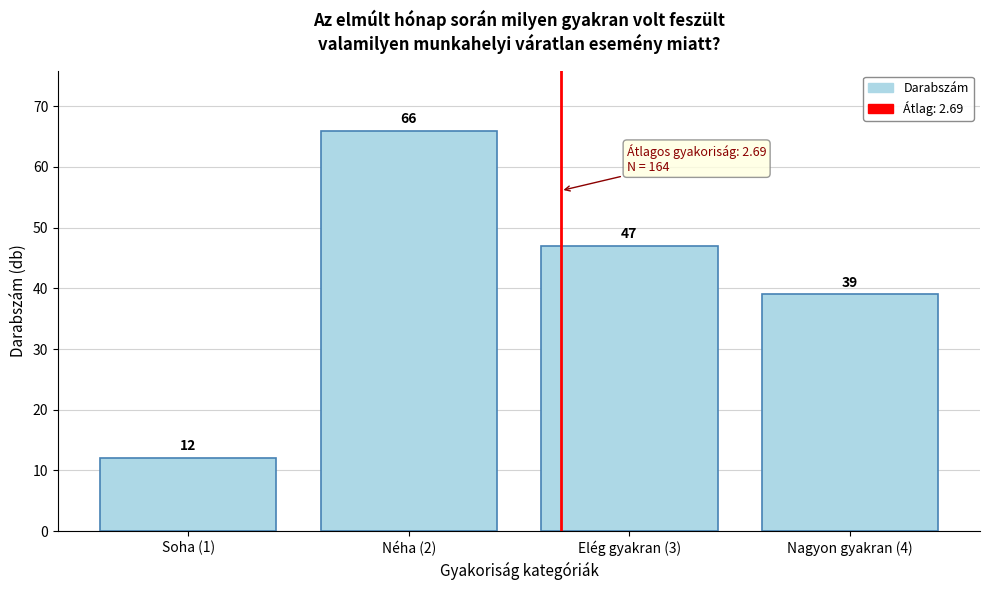

Reading right to left, extract all data points from this chart.

Nagyon gyakran (4)=39	Elég gyakran (3)=47	Néha (2)=66	Soha (1)=12